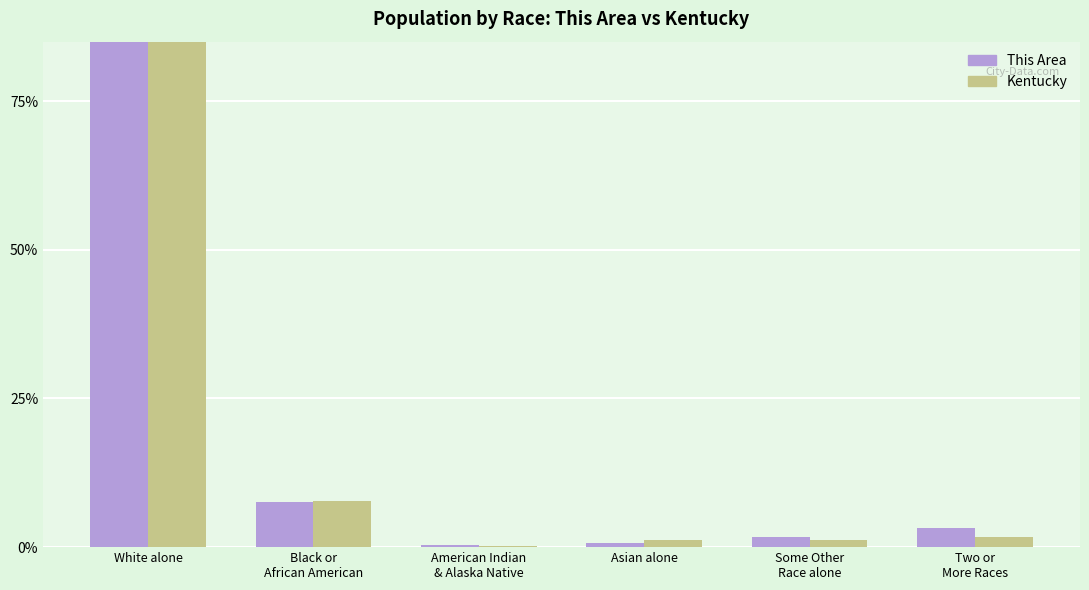

How many data points in Kentucky are less than 1?

1